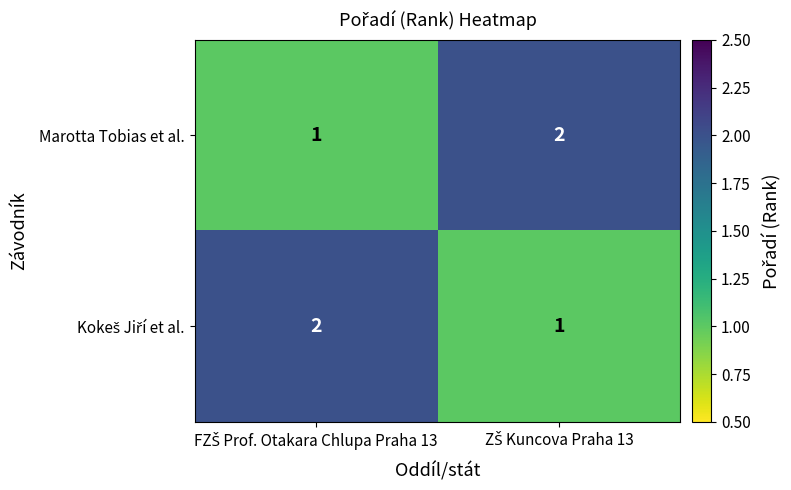

What is the sum of all Marotta Tobias et al. values?

3